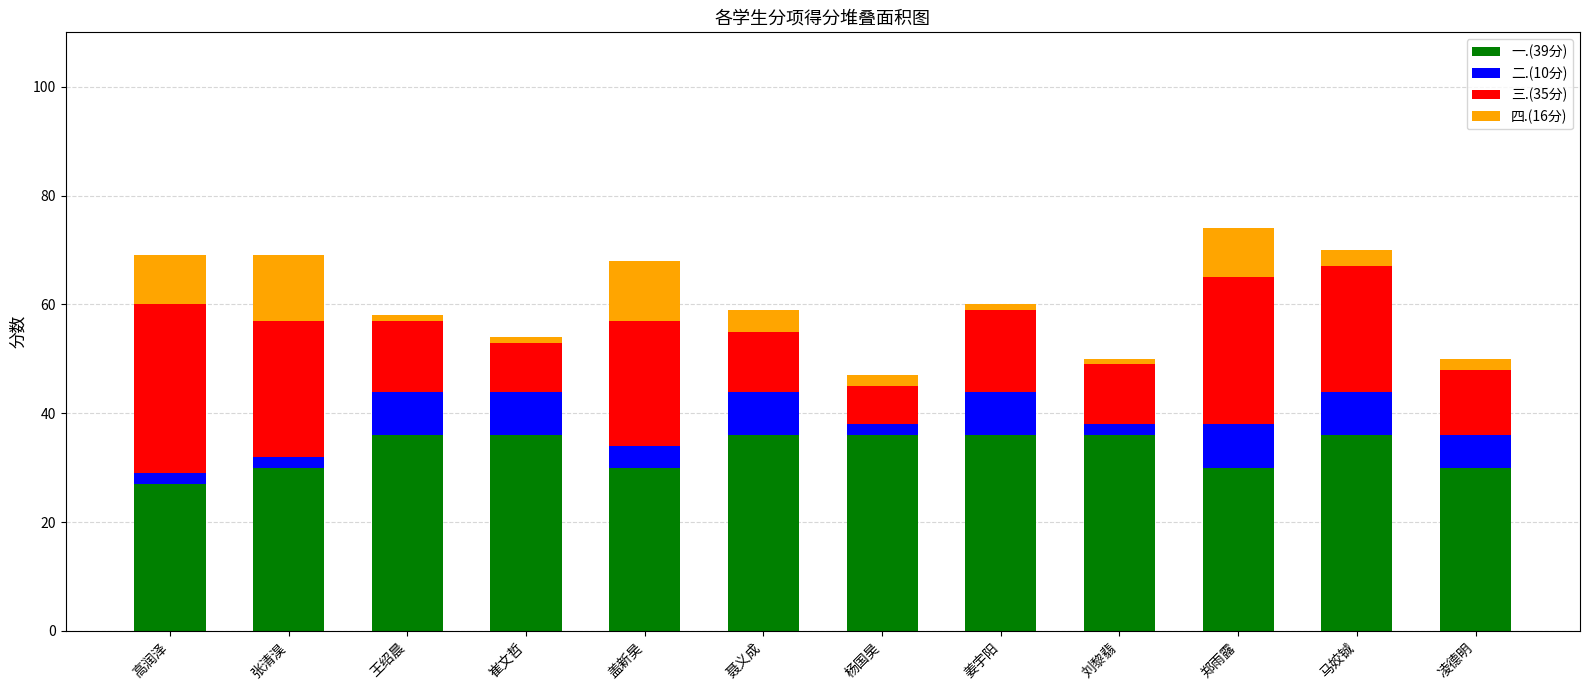

What is the total value across all series at 聂义成?

59